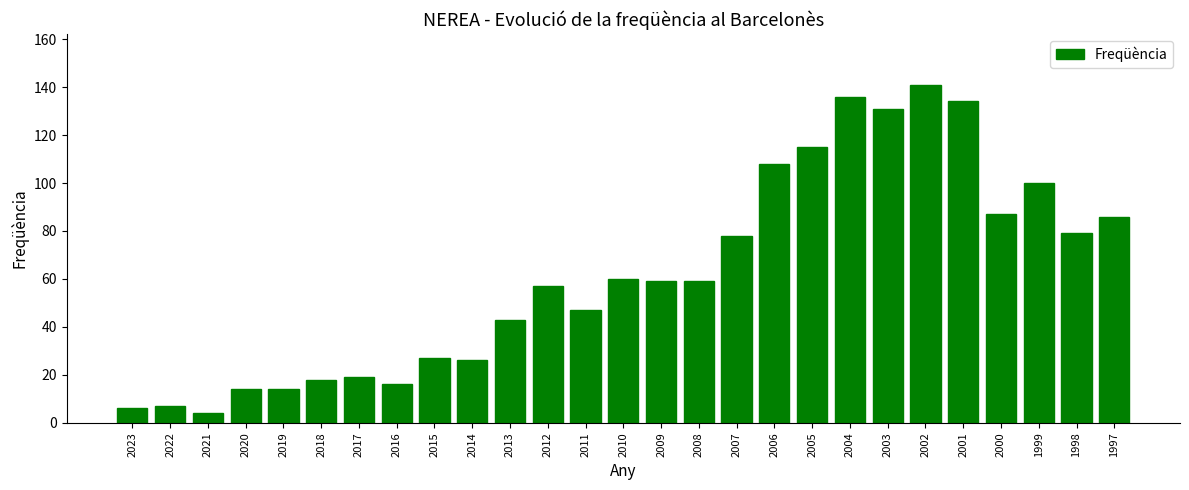

What is the change in value from 2022 to 2005?

+108